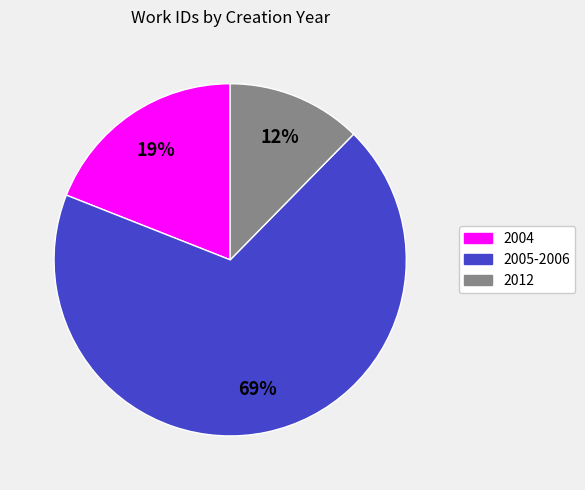

Which has a higher value, 2004 or 2005-2006?

2005-2006